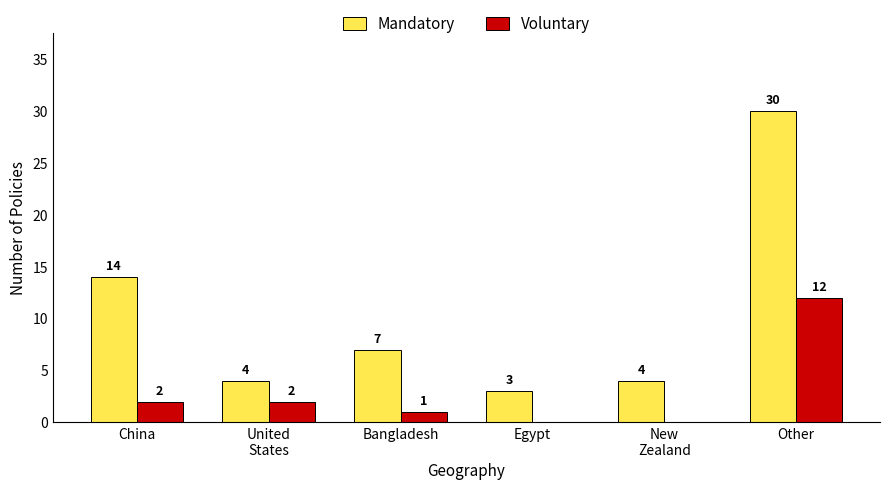

Reading right to left, list all the values displayed in this chart.

Mandatory: Other=30	New
Zealand=4	Egypt=3	Bangladesh=7	United
States=4	China=14
Voluntary: Other=12	New
Zealand=0	Egypt=0	Bangladesh=1	United
States=2	China=2